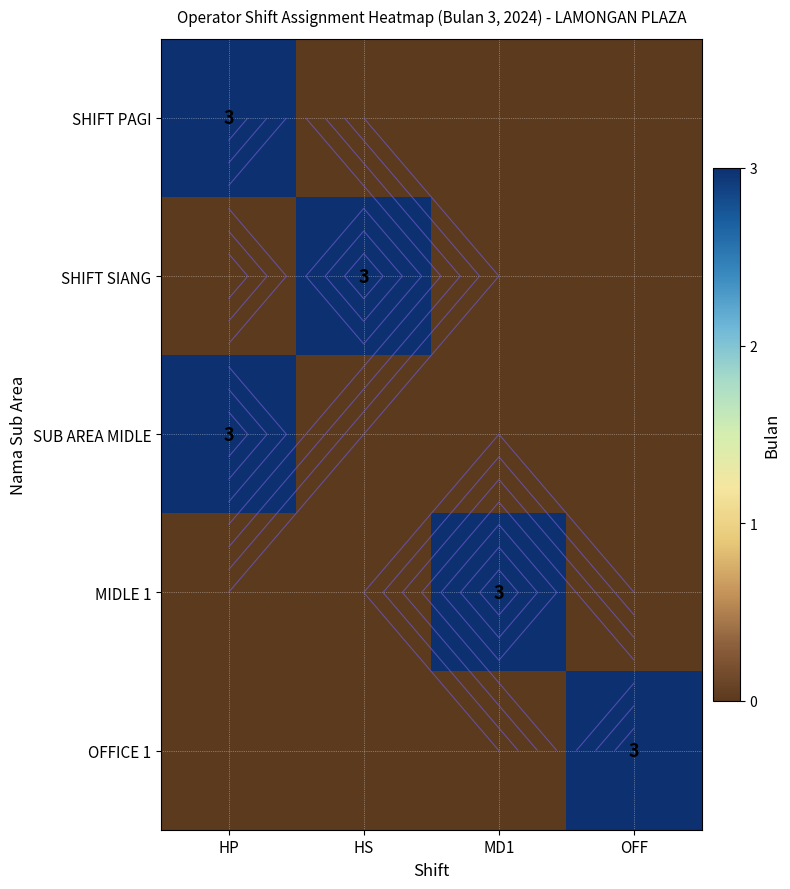

At which label does MIDLE 1 reach its minimum?

HP